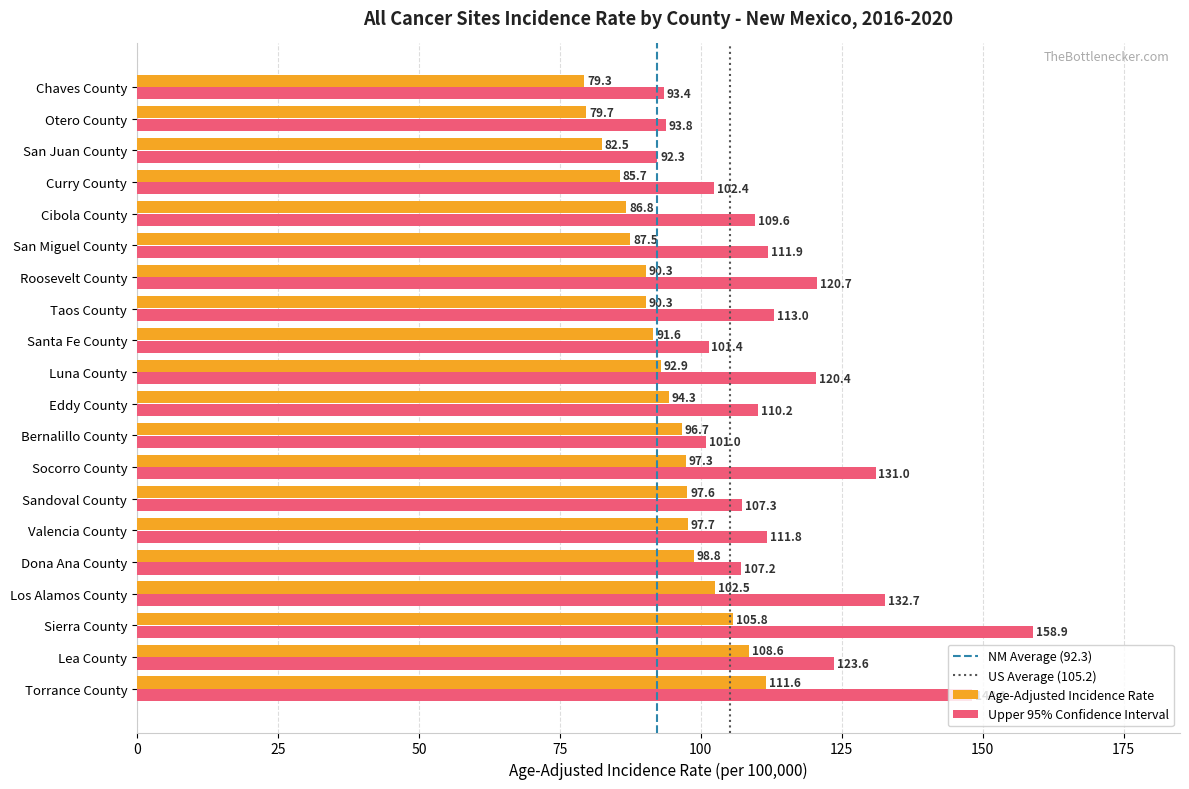

How many categories are shown in the chart?

20